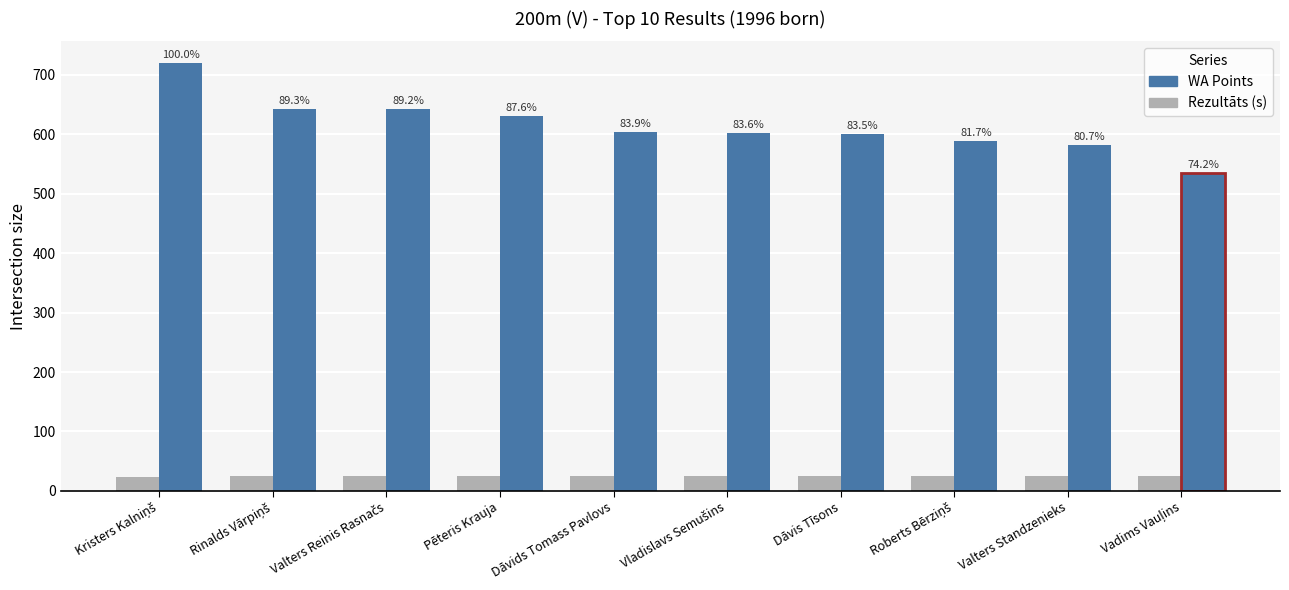

Which series has the largest range (max minus min)?

WA Points